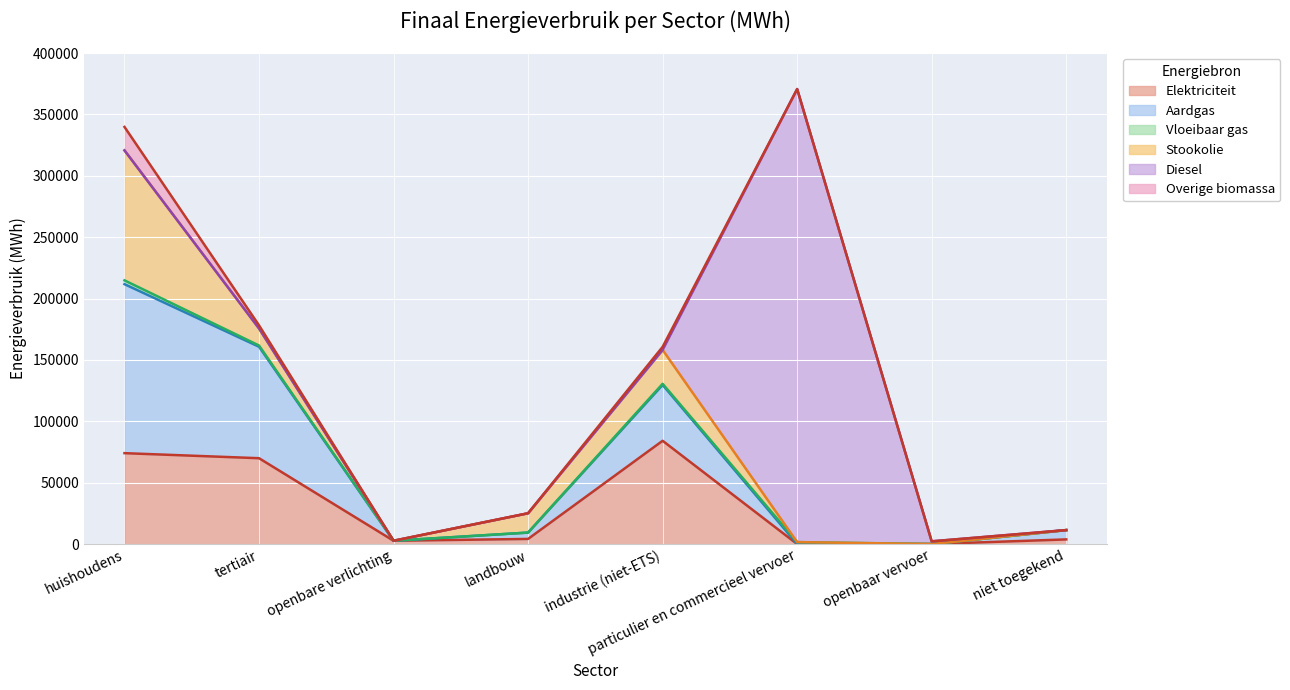

Reading right to left, extract all data points from this chart.

Elektriciteit: niet toegekend=3793.0	openbaar vervoer=10.2	particulier en commercieel vervoer=4.3	industrie (niet-ETS)=84146.6	landbouw=4195.6	openbare verlichting=2697.2	tertiair=69948.2	huishoudens=74063.2
Aardgas: niet toegekend=7588.5	openbaar vervoer=0.0	particulier en commercieel vervoer=13.7	industrie (niet-ETS)=45515.7	landbouw=5149.9	openbare verlichting=0.0	tertiair=90818.5	huishoudens=137676.6
Vloeibaar gas: niet toegekend=0.0	openbaar vervoer=0.0	particulier en commercieel vervoer=1576.6	industrie (niet-ETS)=912.8	landbouw=37.8	openbare verlichting=0.0	tertiair=987.3	huishoudens=3102.1
Stookolie: niet toegekend=0.0	openbaar vervoer=0.0	particulier en commercieel vervoer=0.0	industrie (niet-ETS)=27637.5	landbouw=15721.0	openbare verlichting=0.0	tertiair=13895.4	huishoudens=105887.8
Diesel: niet toegekend=0.0	openbaar vervoer=2219.0	particulier en commercieel vervoer=369117.3	industrie (niet-ETS)=0.0	landbouw=0.0	openbare verlichting=0.0	tertiair=0.0	huishoudens=0.0
Overige biomassa: niet toegekend=0.0	openbaar vervoer=0.0	particulier en commercieel vervoer=0.0	industrie (niet-ETS)=2467.1	landbouw=0.0	openbare verlichting=0.0	tertiair=2537.0	huishoudens=19118.5